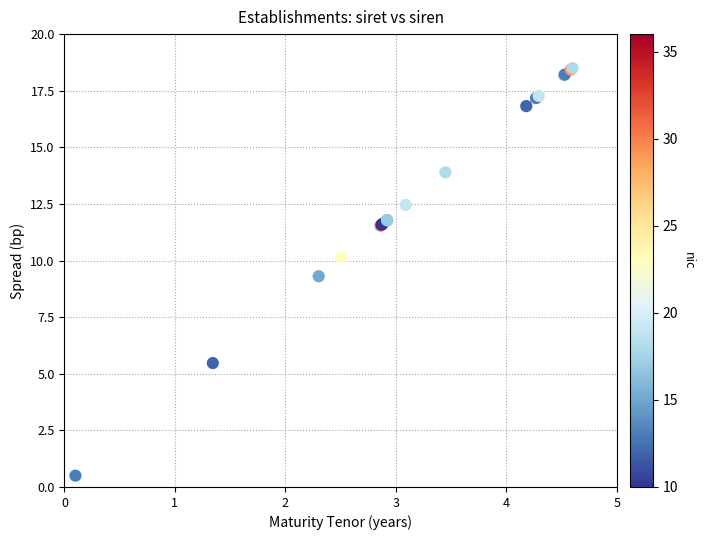

What Y value in the scatter plot is closest to 9?

9.3